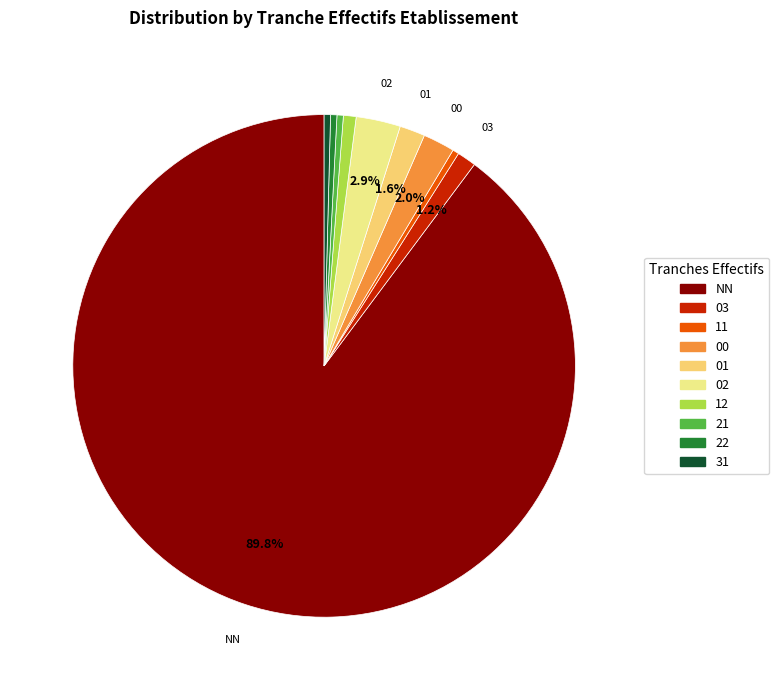

How much of the chart is everything except 12?

99.2%